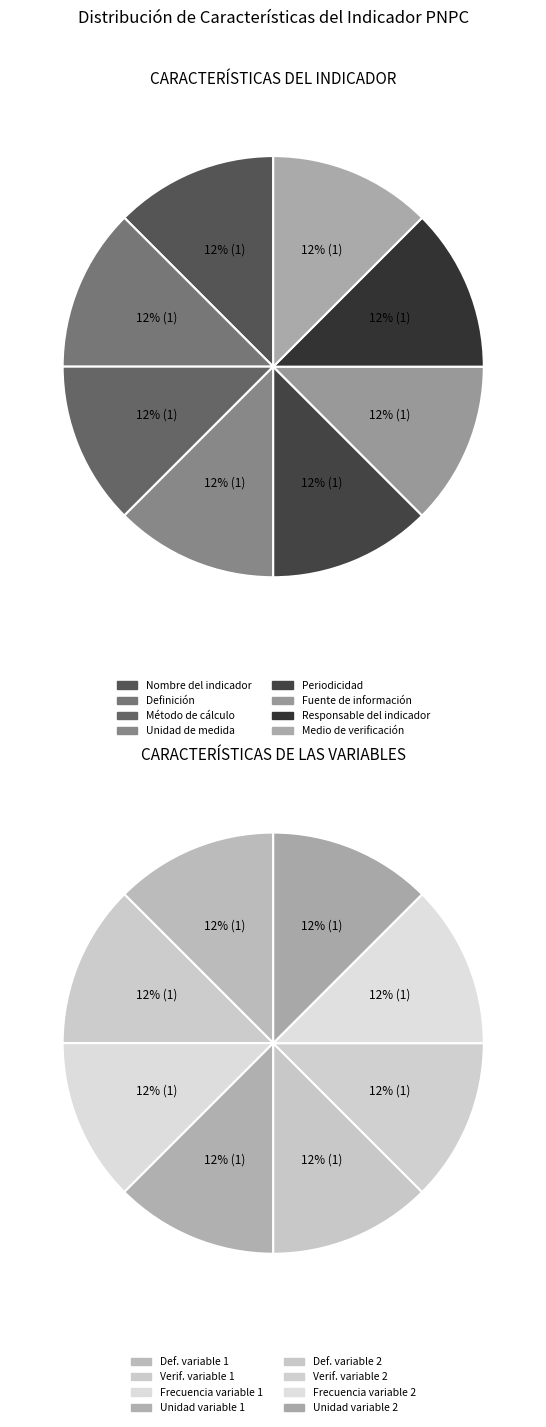

Is Periodicidad the majority of the pie?

No